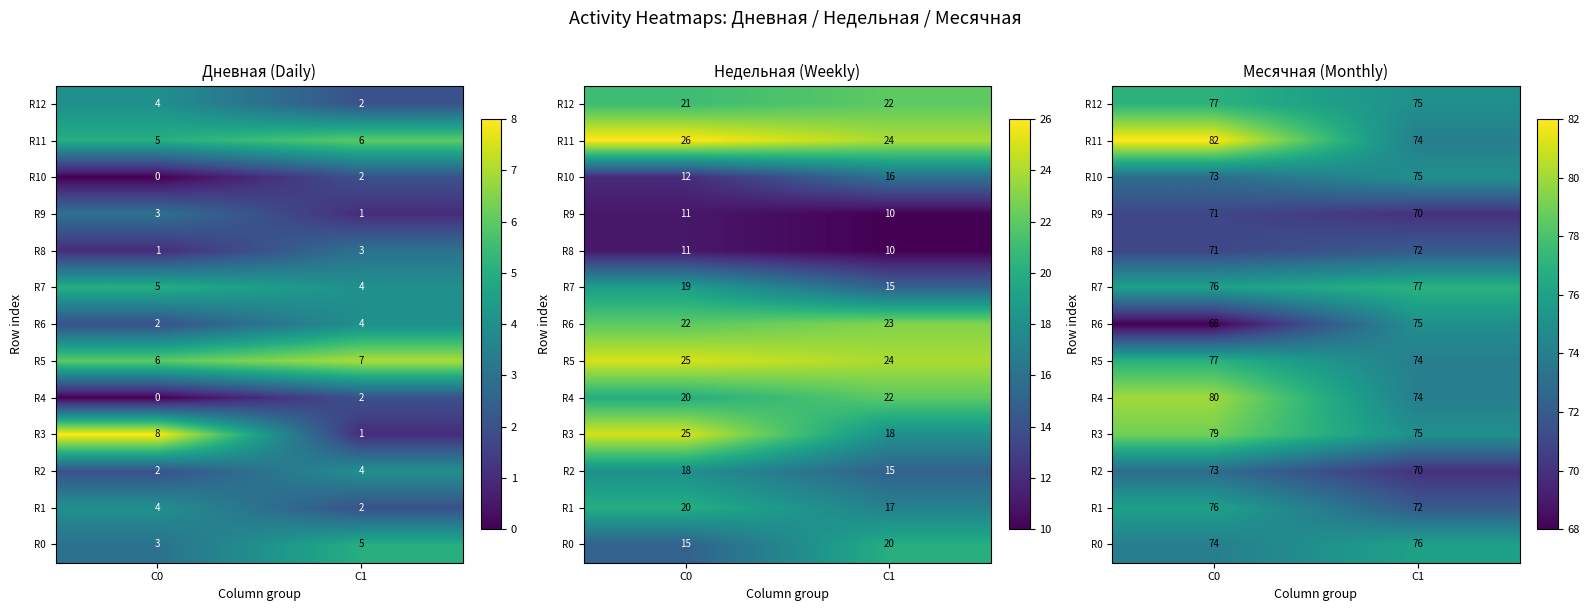

Where is R7 nearest to the value 76?

C0